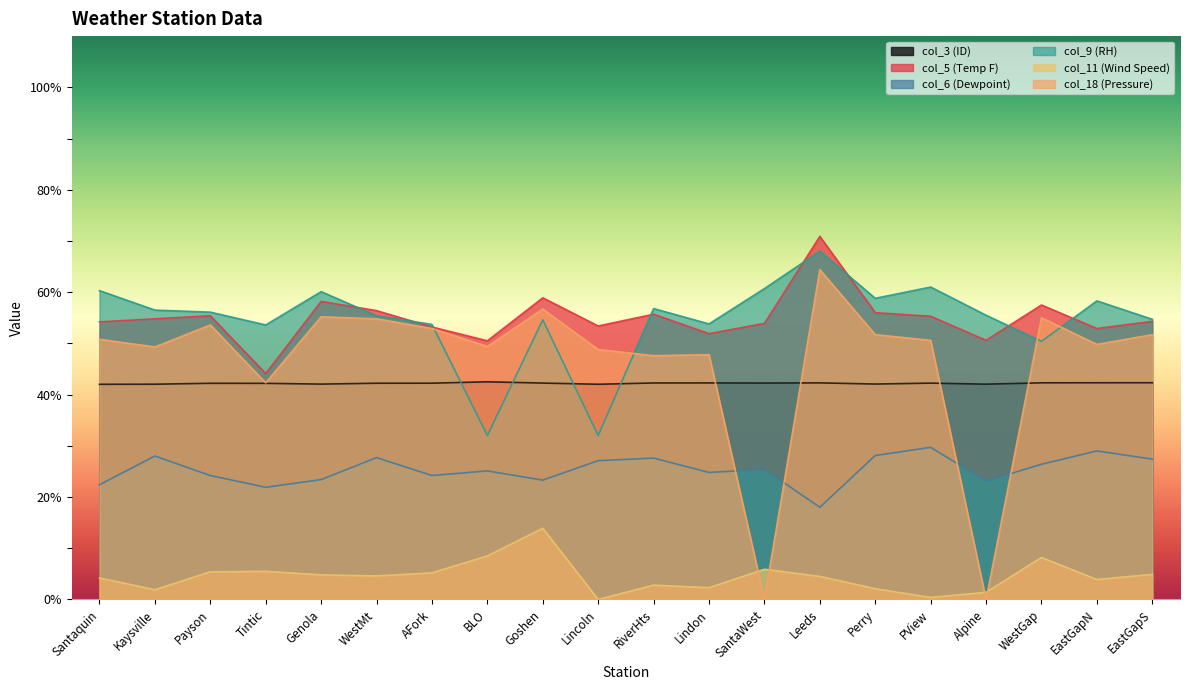

Reading left to right, list all the values displayed in this chart.

col_3 (ID): Santaquin=42.0	Kaysville=42.0	Payson=42.2	Tintic=42.2	Genola=42.0	WestMt=42.2	AFork=42.2	BLO=42.5	Goshen=42.2	Lincoln=42.0	RiverHts=42.3	Lindon=42.3	SantaWest=42.3	Leeds=42.3	Perry=42.1	PView=42.2	Alpine=42.0	WestGap=42.3	EastGapN=42.3	EastGapS=42.3
col_5 (Temp F): Santaquin=54.2	Kaysville=54.8	Payson=55.4	Tintic=44.1	Genola=58.2	WestMt=56.4	AFork=53.2	BLO=50.5	Goshen=58.9	Lincoln=53.4	RiverHts=55.7	Lindon=51.9	SantaWest=53.9	Leeds=70.9	Perry=56.0	PView=55.3	Alpine=50.6	WestGap=57.5	EastGapN=52.9	EastGapS=54.3
col_6 (Dewpoint): Santaquin=22.4	Kaysville=28.0	Payson=24.2	Tintic=21.9	Genola=23.4	WestMt=27.7	AFork=24.2	BLO=25.1	Goshen=23.3	Lincoln=27.1	RiverHts=27.6	Lindon=24.8	SantaWest=25.4	Leeds=18.0	Perry=28.1	PView=29.7	Alpine=23.1	WestGap=26.4	EastGapN=29.0	EastGapS=27.4
col_9 (RH): Santaquin=60.3	Kaysville=56.5	Payson=56.1	Tintic=53.6	Genola=60.1	WestMt=55.4	AFork=53.7	BLO=32.0	Goshen=54.6	Lincoln=32.0	RiverHts=56.8	Lindon=53.8	SantaWest=60.7	Leeds=68.0	Perry=58.8	PView=61.0	Alpine=55.5	WestGap=50.4	EastGapN=58.3	EastGapS=54.7
col_11 (Wind Speed): Santaquin=4.2	Kaysville=1.9	Payson=5.4	Tintic=5.5	Genola=4.8	WestMt=4.6	AFork=5.2	BLO=8.5	Goshen=13.9	Lincoln=0.0	RiverHts=2.8	Lindon=2.3	SantaWest=5.9	Leeds=4.5	Perry=2.1	PView=0.4	Alpine=1.4	WestGap=8.2	EastGapN=3.9	EastGapS=4.9
col_18 (Pressure): Santaquin=50.8	Kaysville=49.3	Payson=53.6	Tintic=42.3	Genola=55.2	WestMt=54.8	AFork=52.9	BLO=49.4	Goshen=56.7	Lincoln=48.8	RiverHts=47.6	Lindon=47.8	SantaWest=0.0	Leeds=64.4	Perry=51.7	PView=50.6	Alpine=0.0	WestGap=55.0	EastGapN=49.8	EastGapS=51.7